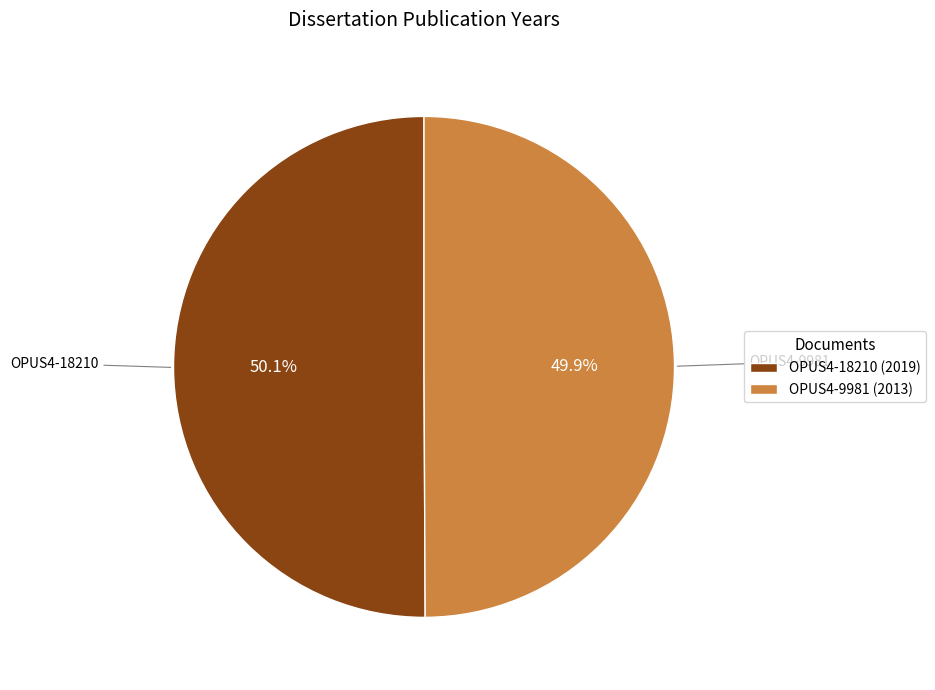

What is the ratio of the value at OPUS4-18210 to the value at OPUS4-9981?

1.0